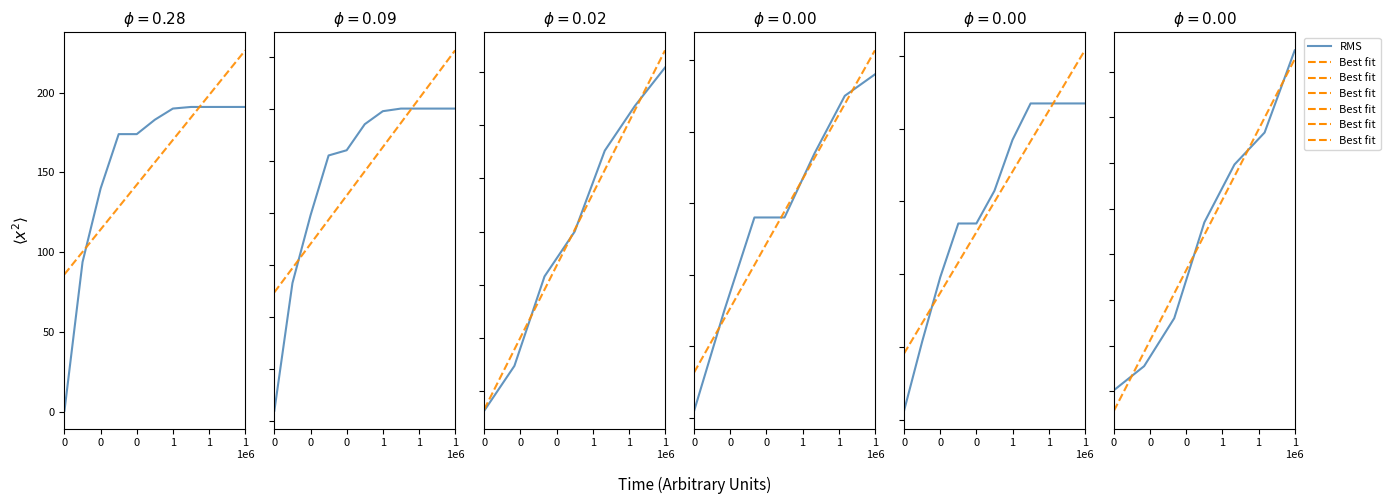

What are all the series names shown in the legend?

RMS, Best fit